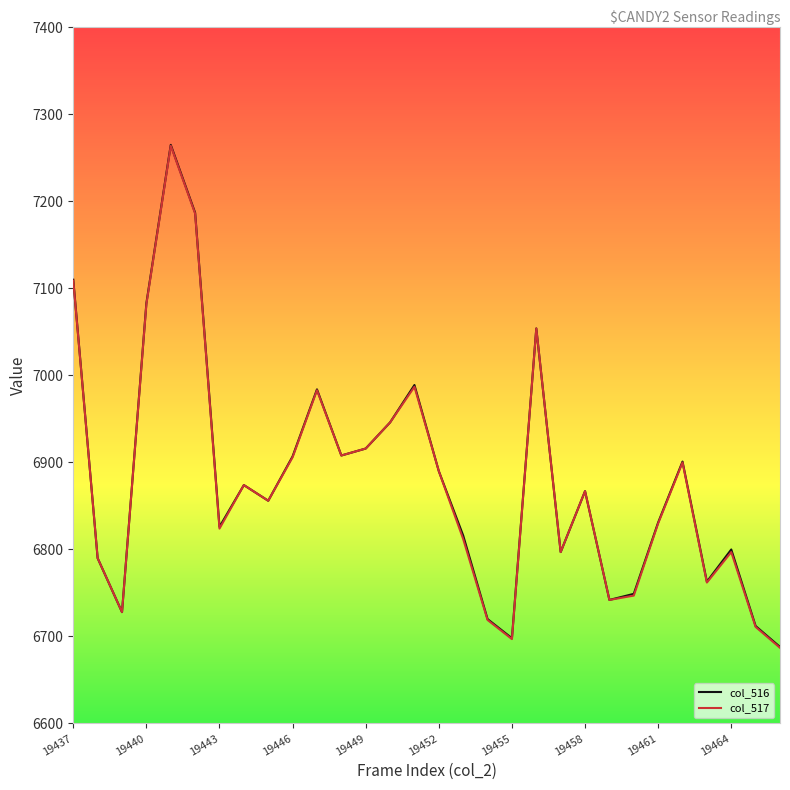

What is the difference between the maximum and minimum values in the col_517 series?

577